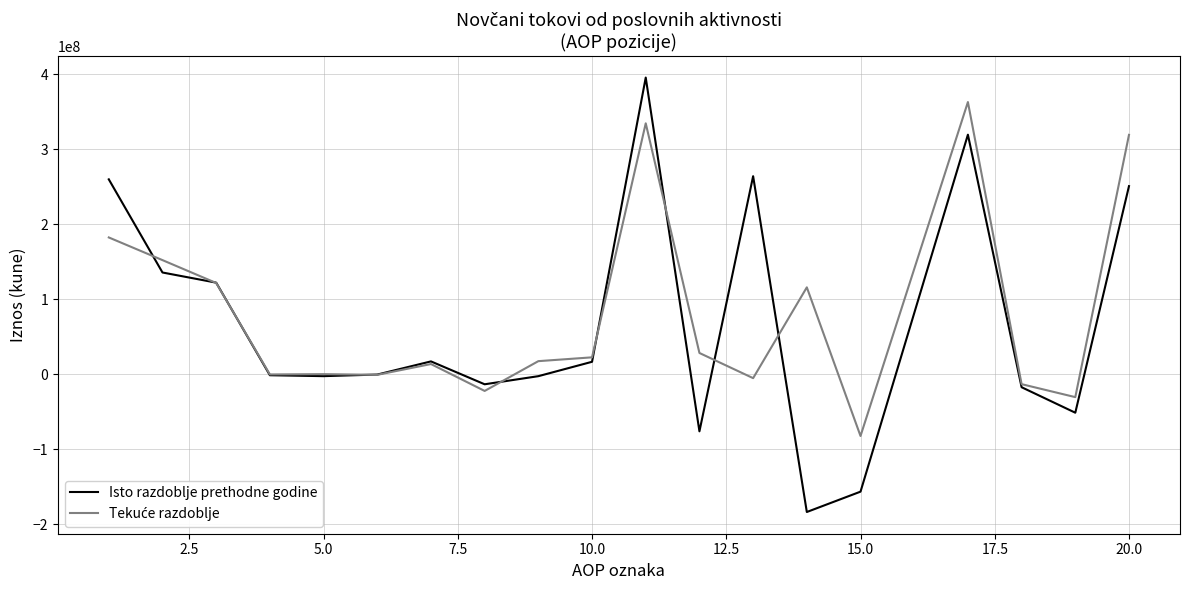

Which series has the largest range (max minus min)?

Isto razdoblje prethodne godine